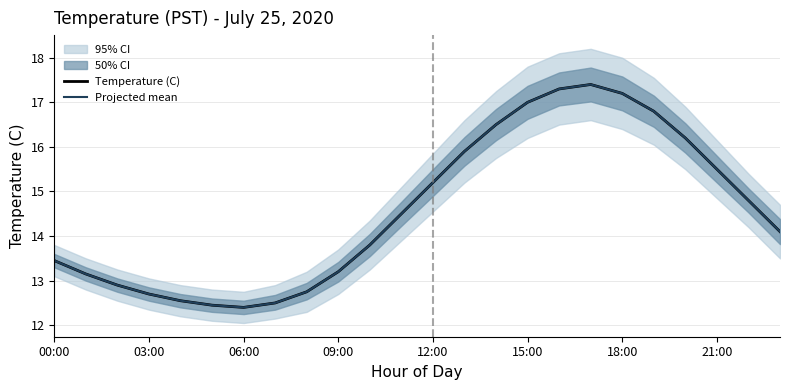

What is the difference between the second highest and second lowest values in the Projected mean series?

4.9